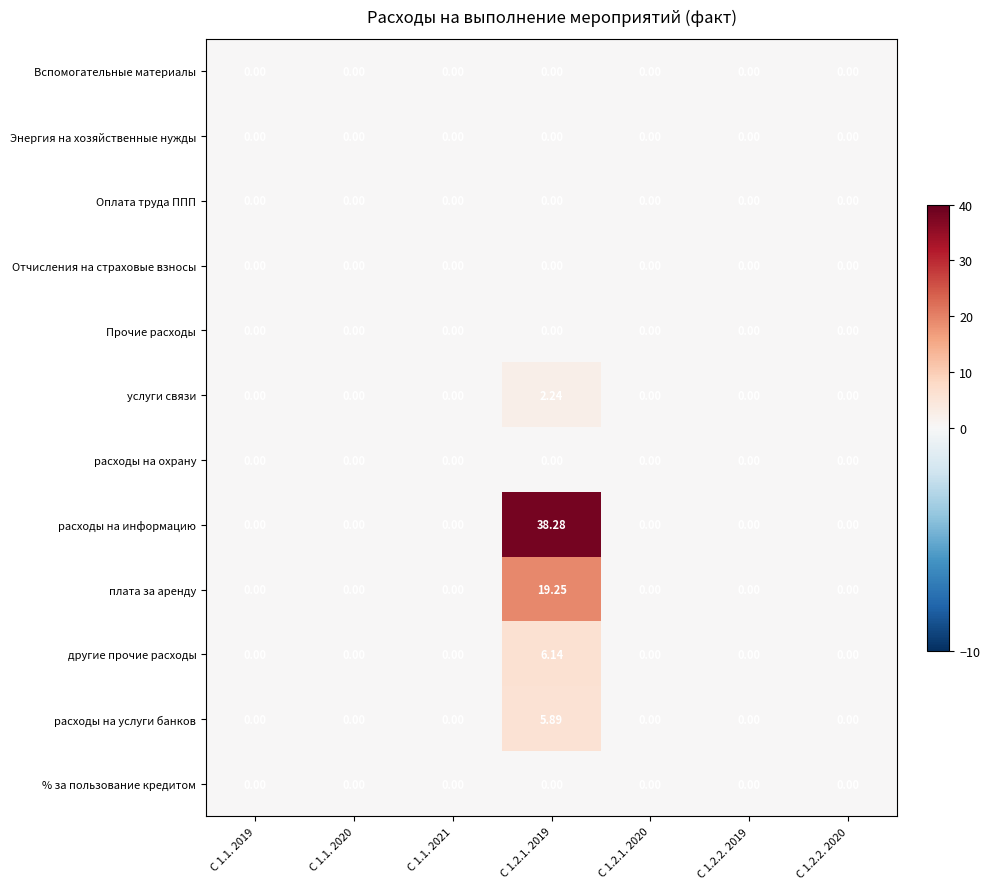

Which series has the largest range (max minus min)?

расходы на информацию